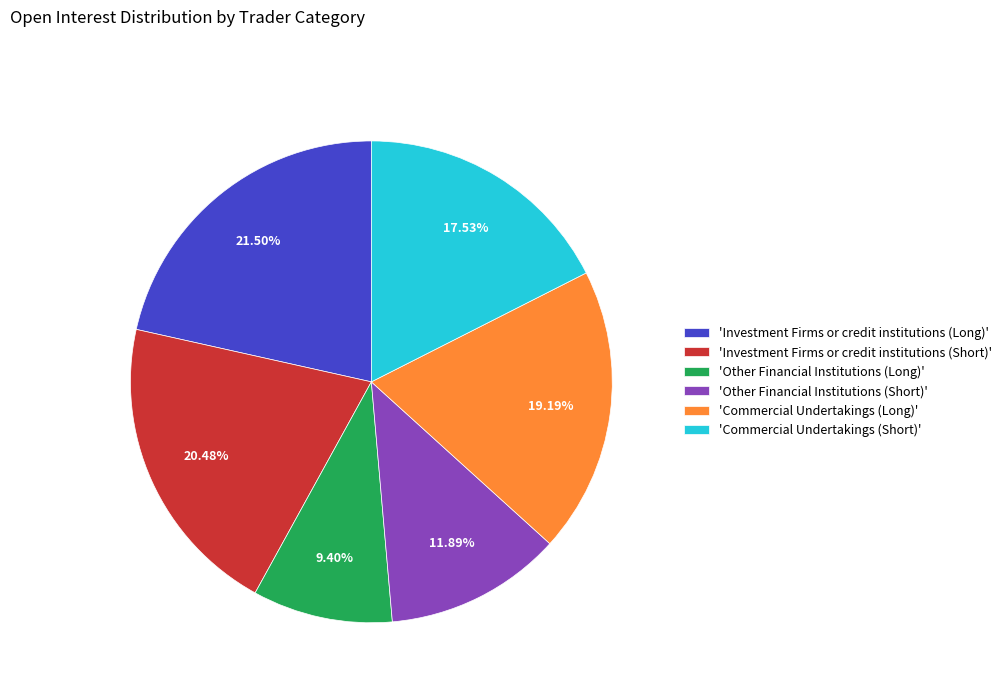

Is the sum of 'Investment Firms or credit institutions (Long)' and 'Investment Firms or credit institutions (Short)' greater than half?

No